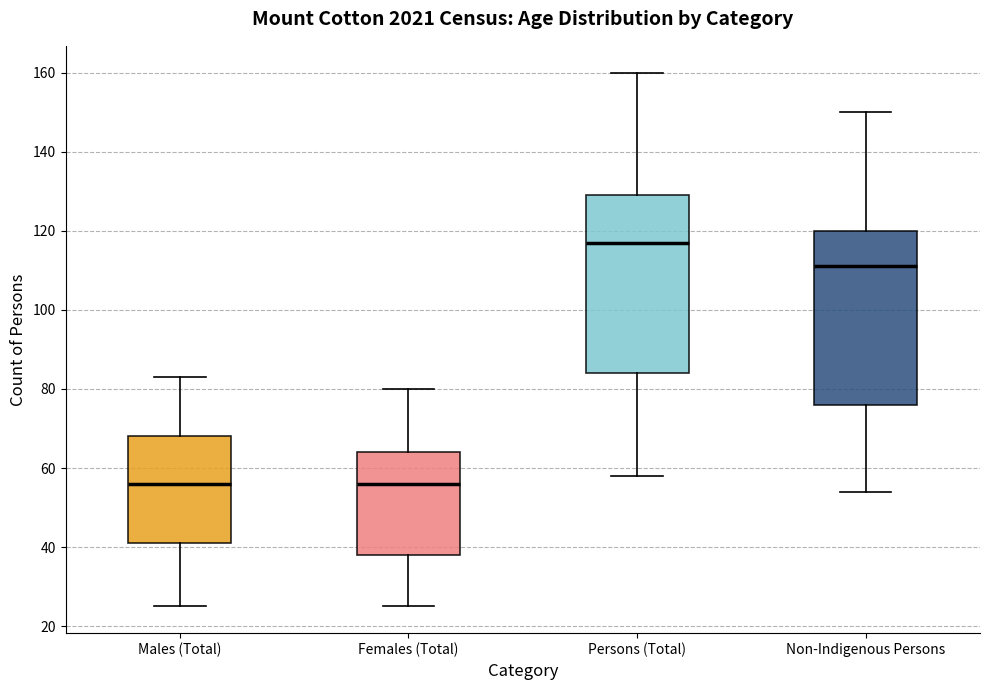

Reading left to right, read every box against the y-axis: the position of its median line, the range the box covers, and the ends of its whiskers. The values are not printed on the chart, so give them approximately, as read against the axis.

Males (Total): median 56, box 42 to 68, whiskers 26 to 84
Females (Total): median 56, box 38 to 64, whiskers 26 to 80
Persons (Total): median 118, box 84 to 130, whiskers 58 to 160
Non-Indigenous Persons: median 112, box 76 to 120, whiskers 54 to 150